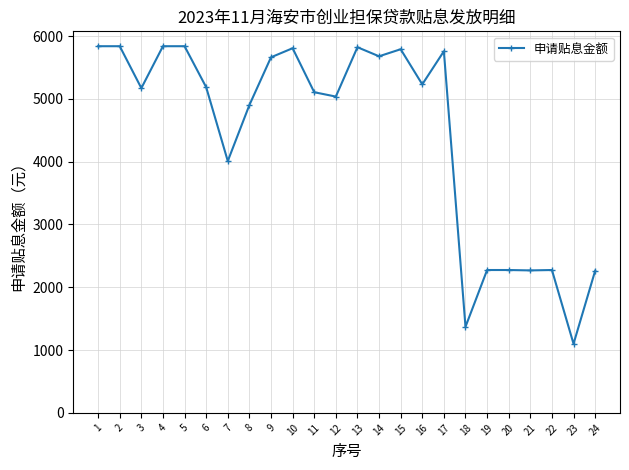

Which has a higher value, 6 or 8?

6